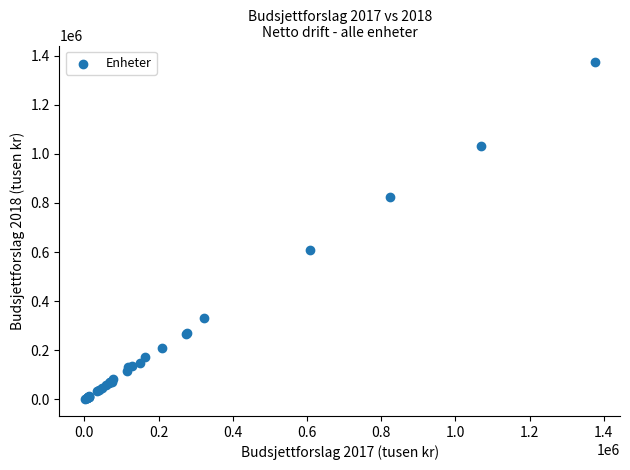

What Y value in the scatter plot is closest to 686873?

610319